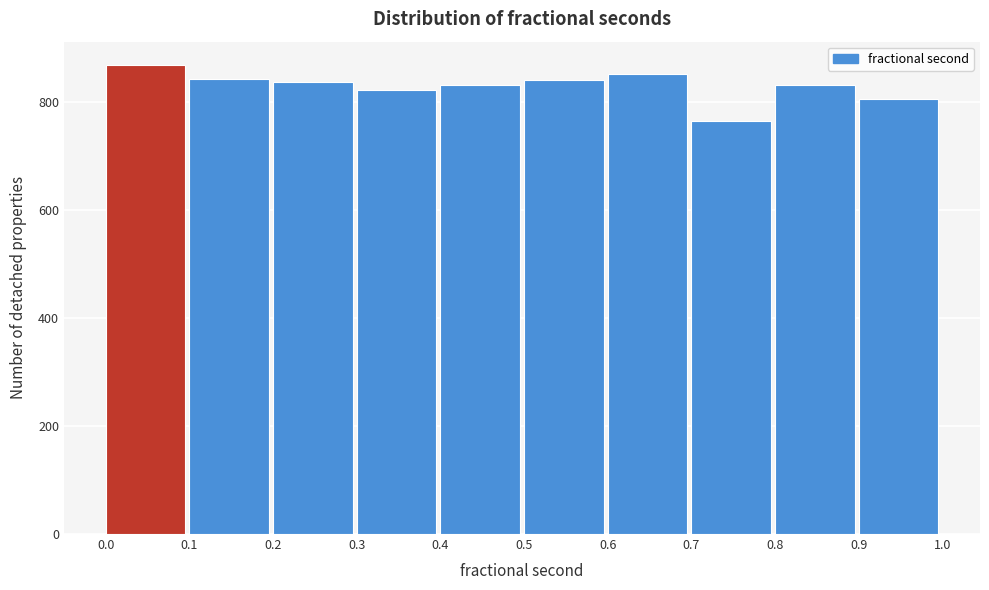

Reading left to right, transcribe this chart: for each bar, give the range it covers on the x-axis and its height. The values are not printed on the chart, so give them approximately, as read against the axis.

0.0 to 0.1: 860
0.1 to 0.2: 840
0.2 to 0.3: 840
0.3 to 0.4: 820
0.4 to 0.5: 840
0.5 to 0.6: 840
0.6 to 0.7: 860
0.7 to 0.8: 760
0.8 to 0.9: 840
0.9 to 1.0: 800